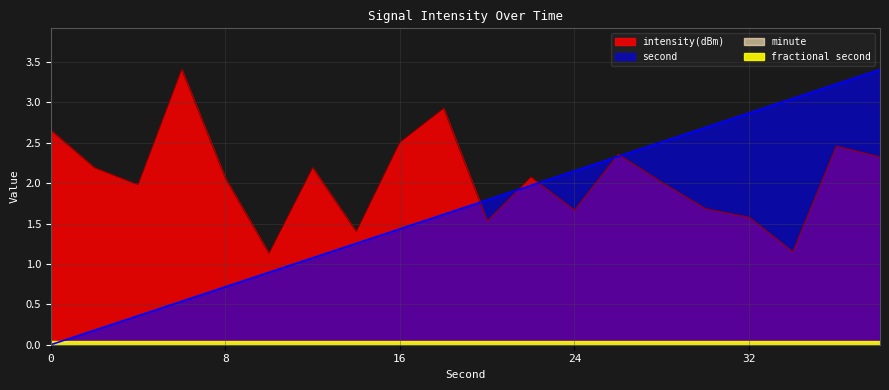

Read the second value at 28.

2.5